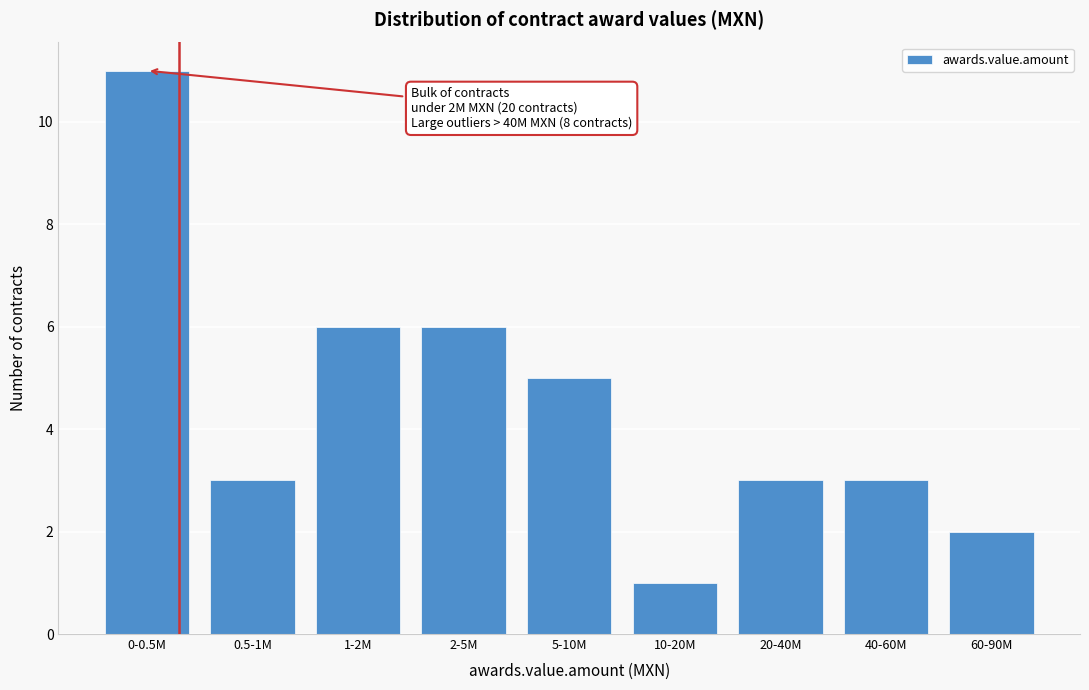

Reading right to left, extract all data points from this chart.

2	3	3	1	5	6	6	3	11